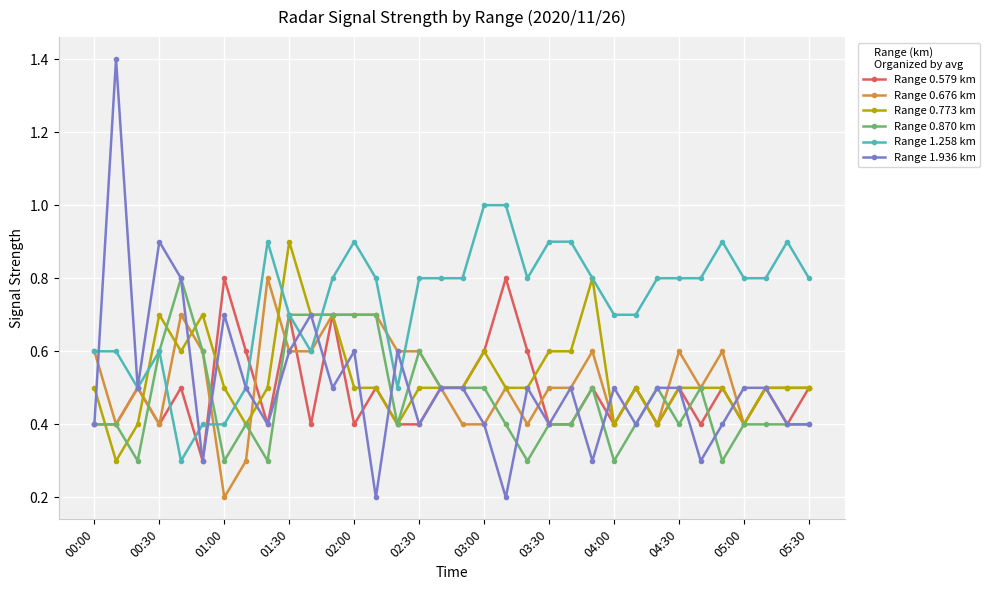

Reading left to right, what are all the values shown in this chart?

Range 0.579 km: 0.4	0.4	0.5	0.4	0.5	0.3	0.8	0.6	0.4	0.7	0.4	0.7	0.4	0.5	0.4	0.4	0.5	0.5	0.6	0.8	0.6	0.4	0.4	0.5	0.4	0.5	0.4	0.5	0.4	0.5	0.4	0.5	0.4	0.5
Range 0.676 km: 0.6	0.4	0.5	0.4	0.7	0.6	0.2	0.3	0.8	0.6	0.6	0.7	0.7	0.7	0.6	0.6	0.5	0.4	0.4	0.5	0.4	0.5	0.5	0.6	0.4	0.5	0.4	0.6	0.5	0.6	0.4	0.5	0.5	0.5
Range 0.773 km: 0.5	0.3	0.4	0.7	0.6	0.7	0.5	0.4	0.5	0.9	0.7	0.7	0.5	0.5	0.4	0.5	0.5	0.5	0.6	0.5	0.5	0.6	0.6	0.8	0.4	0.5	0.4	0.5	0.5	0.5	0.4	0.5	0.5	0.5
Range 0.870 km: 0.4	0.4	0.3	0.6	0.8	0.6	0.3	0.4	0.3	0.7	0.7	0.7	0.7	0.7	0.4	0.6	0.5	0.5	0.5	0.4	0.3	0.4	0.4	0.5	0.3	0.4	0.5	0.4	0.5	0.3	0.4	0.4	0.4	0.4
Range 1.258 km: 0.6	0.6	0.5	0.6	0.3	0.4	0.4	0.5	0.9	0.7	0.6	0.8	0.9	0.8	0.5	0.8	0.8	0.8	1.0	1.0	0.8	0.9	0.9	0.8	0.7	0.7	0.8	0.8	0.8	0.9	0.8	0.8	0.9	0.8
Range 1.936 km: 0.4	1.4	0.5	0.9	0.8	0.3	0.7	0.5	0.4	0.6	0.7	0.5	0.6	0.2	0.6	0.4	0.5	0.5	0.4	0.2	0.5	0.4	0.5	0.3	0.5	0.4	0.5	0.5	0.3	0.4	0.5	0.5	0.4	0.4